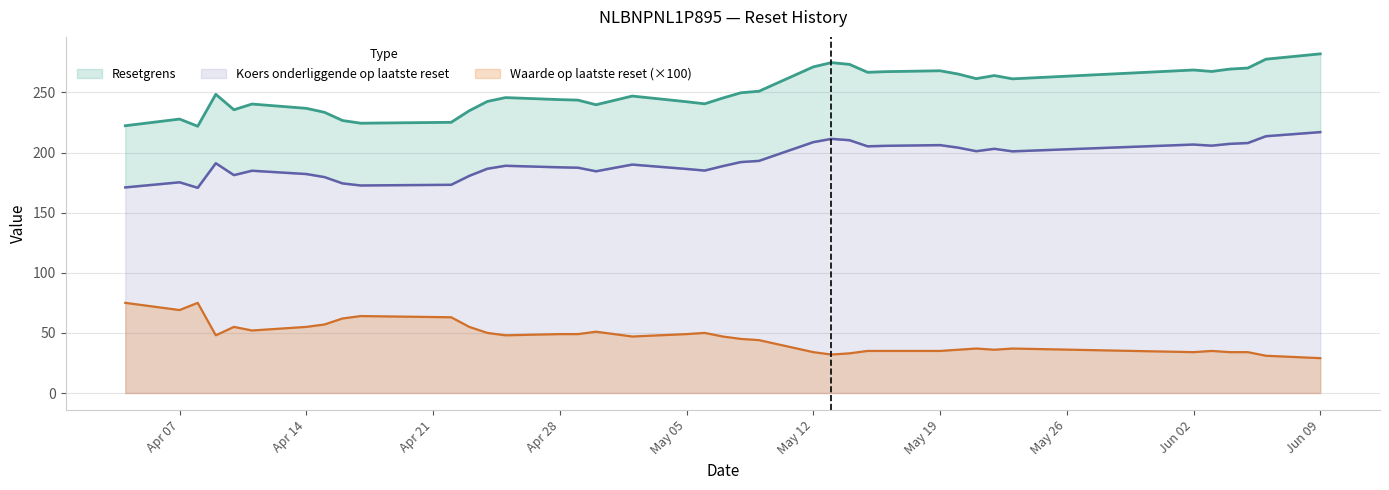

How many categories are shown in the chart?

39